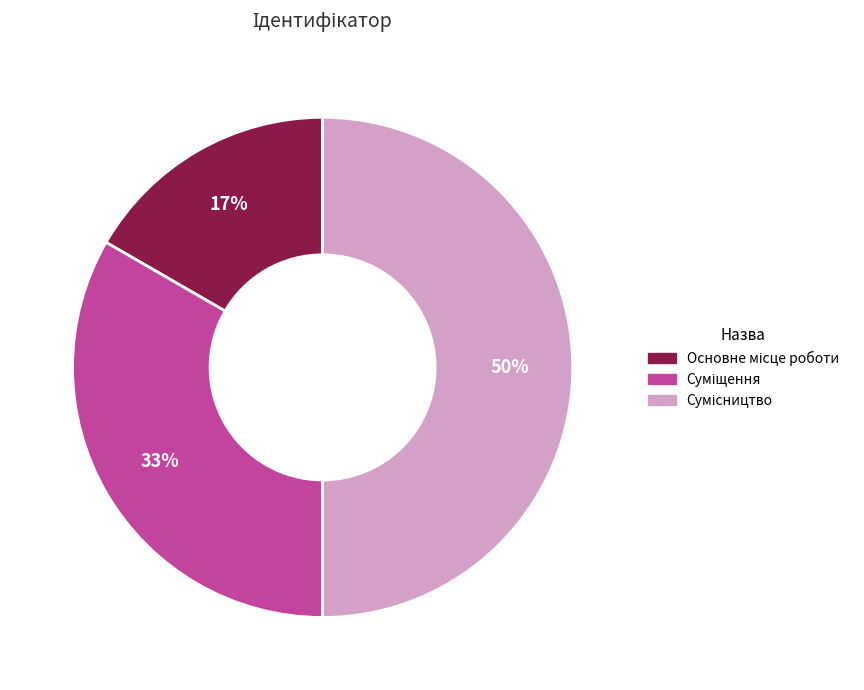

To the nearest percent, what is the difference between the largest and smallest slice percentages?

33%